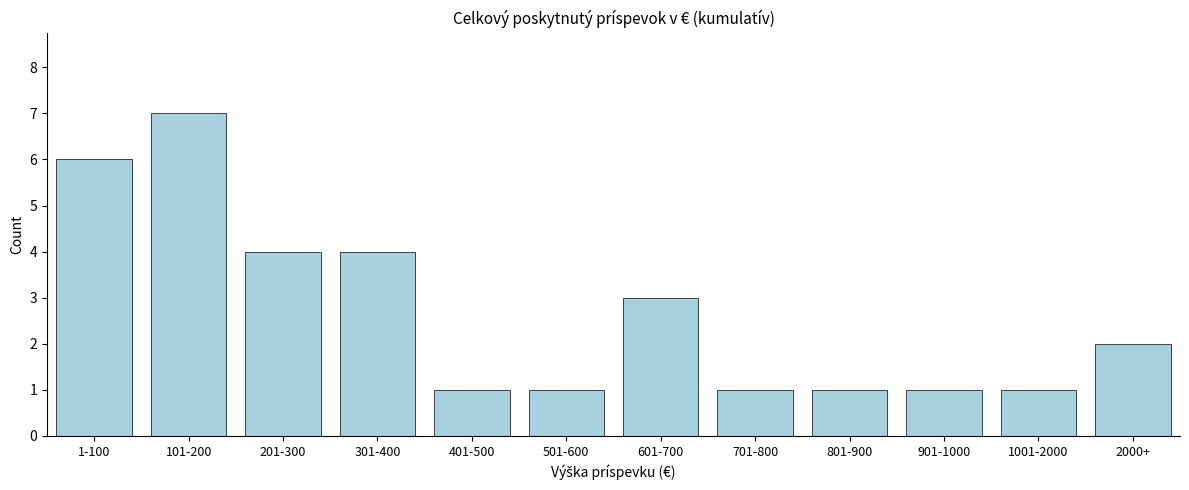

Reading right to left, transcribe all the data shown in this chart.

2	1	1	1	1	3	1	1	4	4	7	6